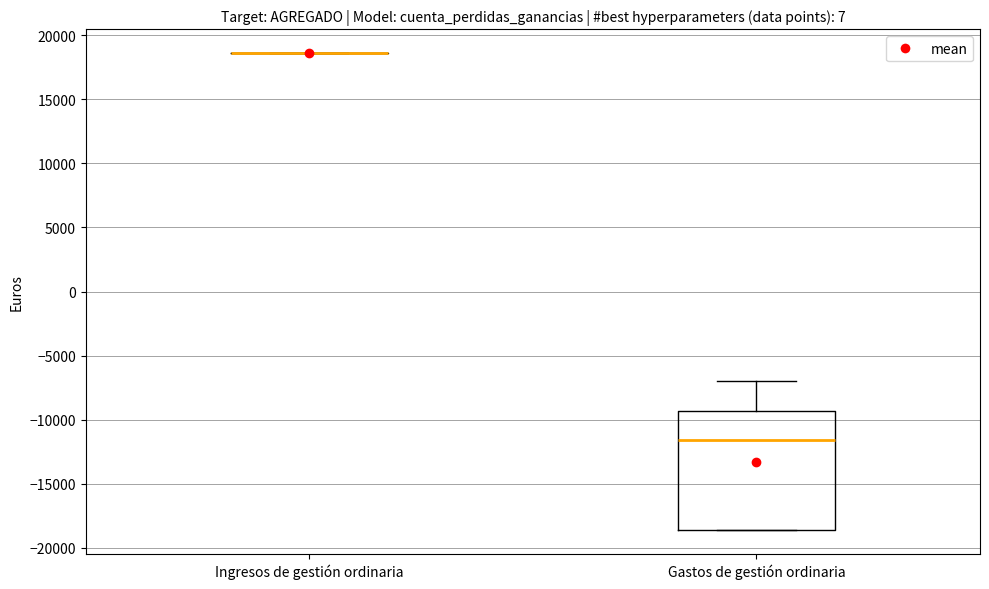

Reading left to right, transcribe this box plot: for each box, give where its median line is, the range the box spans, and where its two whiskers end, as read against the y-axis. The values are not printed on the chart, so give them approximately, as read against the axis.

Ingresos de gestión ordinaria: box collapsed to a line at 18500, whiskers 18500 to 18500
Gastos de gestión ordinaria: median -11500, box -18500 to -9500, whiskers -18500 to -7000